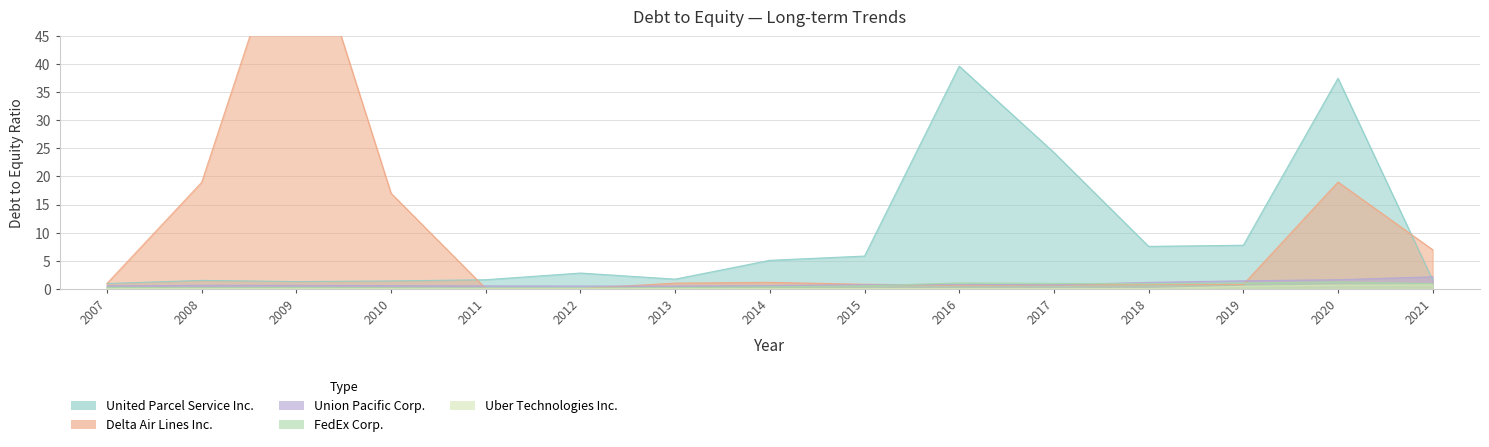

Reading right to left, list all the values displayed in this chart.

Delta Air Lines Inc.: 2021=6.9	2020=19.0	2019=0.7	2018=0.7	2017=0.6	2016=0.6	2015=0.8	2014=1.1	2013=1.0	2012=0.0	2011=0.0	2010=17.0	2009=70.2	2008=19.0	2007=0.9
FedEx Corp.: 2021=0.9	2020=1.2	2019=1.0	2018=0.8	2017=0.9	2016=1.0	2015=0.5	2014=0.3	2013=0.2	2012=0.1	2011=0.1	2010=0.1	2009=0.2	2008=0.1	2007=0.2
Uber Technologies Inc.: 2021=0.6	2020=0.6	2019=0.4	2018=0.0	2017=0.0	2016=0.0	2015=0.0	2014=0.0	2013=0.0	2012=0.0	2011=0.0	2010=0.0	2009=0.0	2008=0.0	2007=0.0
Union Pacific Corp.: 2021=2.1	2020=1.6	2019=1.4	2018=1.1	2017=0.7	2016=0.8	2015=0.7	2014=0.5	2013=0.5	2012=0.5	2011=0.5	2010=0.5	2009=0.6	2008=0.6	2007=0.5
United Parcel Service Inc.: 2021=1.5	2020=37.5	2019=7.7	2018=7.5	2017=24.3	2016=39.7	2015=5.8	2014=5.0	2013=1.7	2012=2.8	2011=1.6	2010=1.4	2009=1.2	2008=1.5	2007=0.9